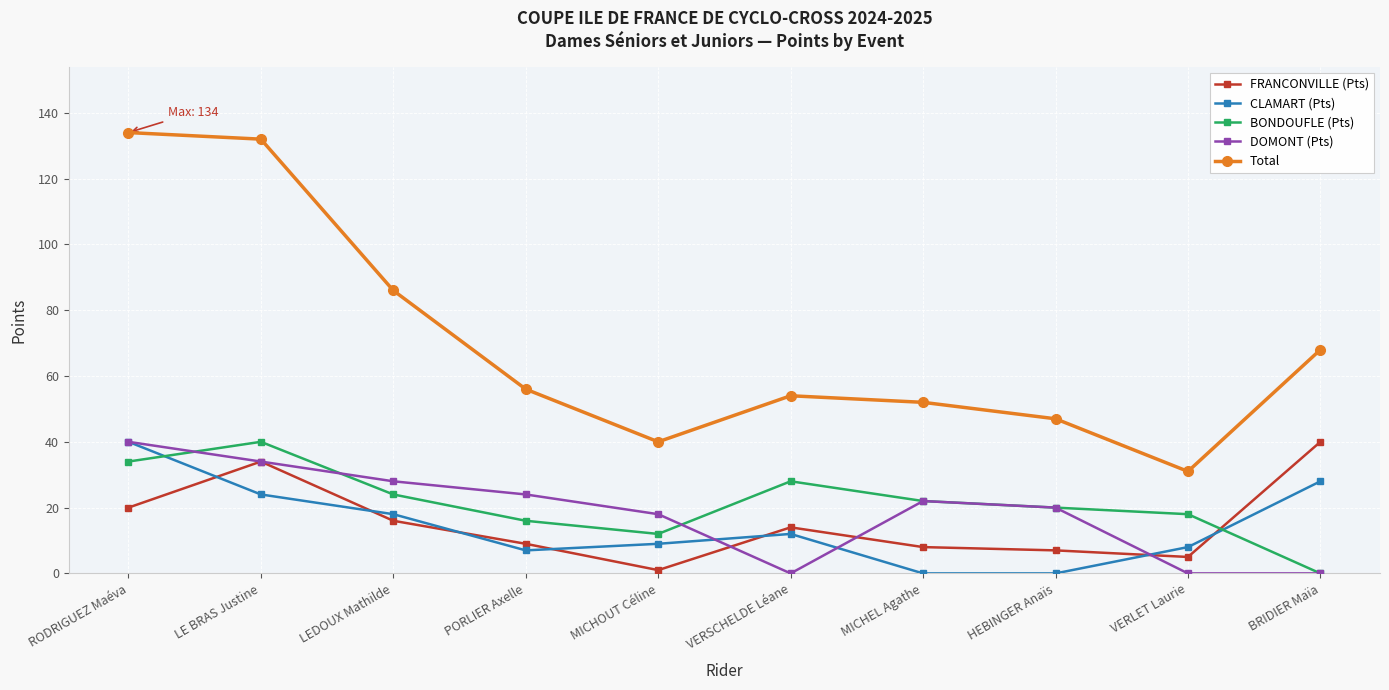

What is the maximum value shown in the chart?

134